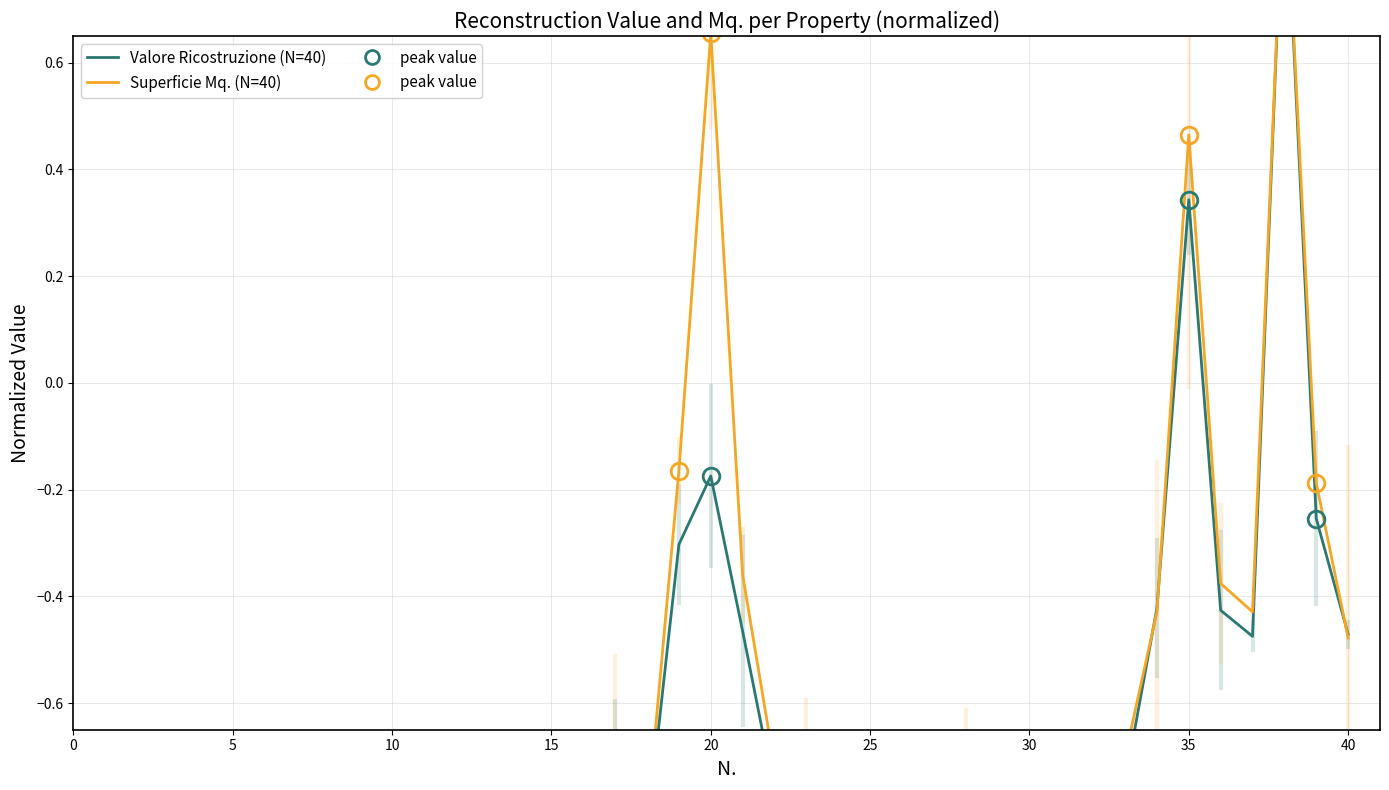

How many lines are shown in the chart?

2